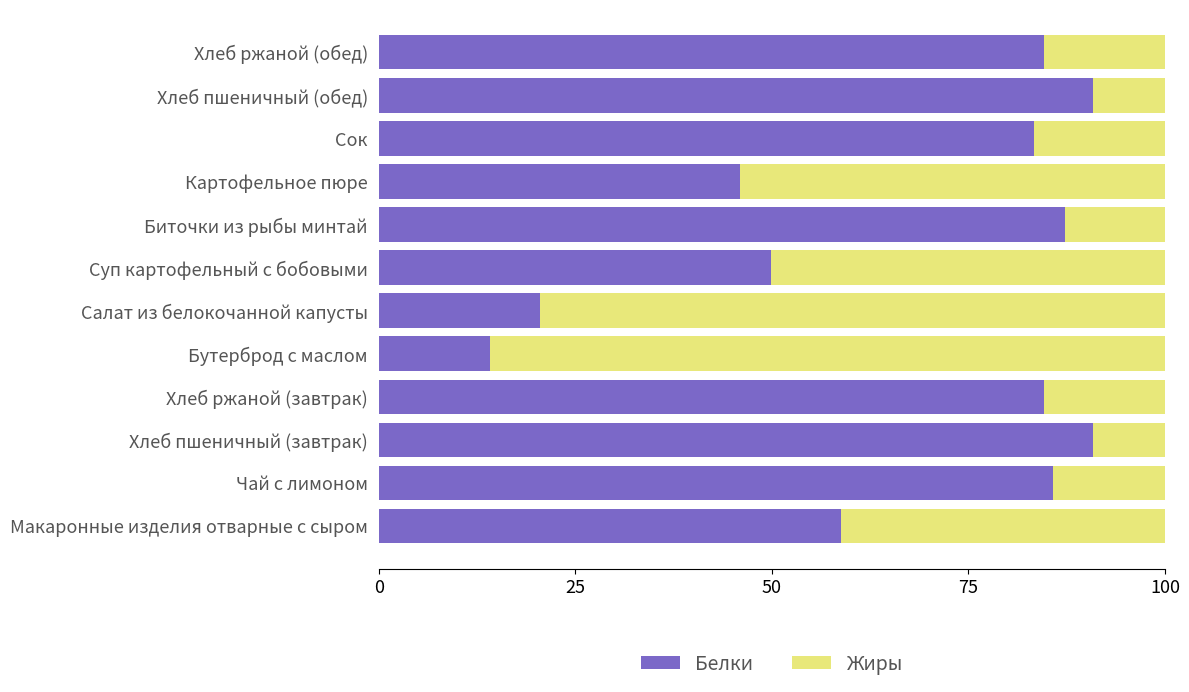

What is the minimum value for Белки?

14.2